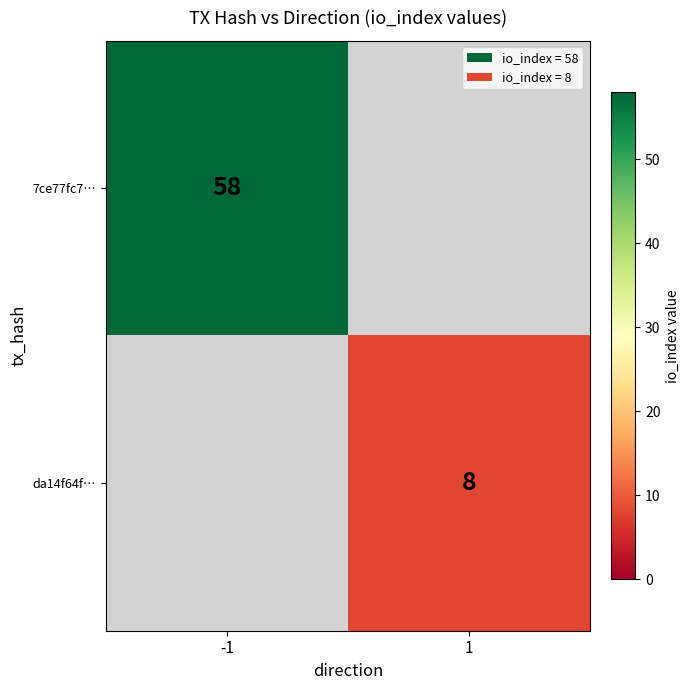

Is it true that da14f64f… equals 8 at 1?

True